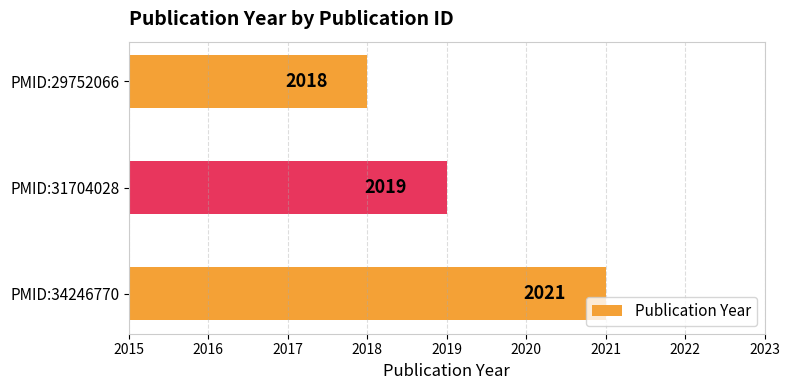

What is the average value?

2019